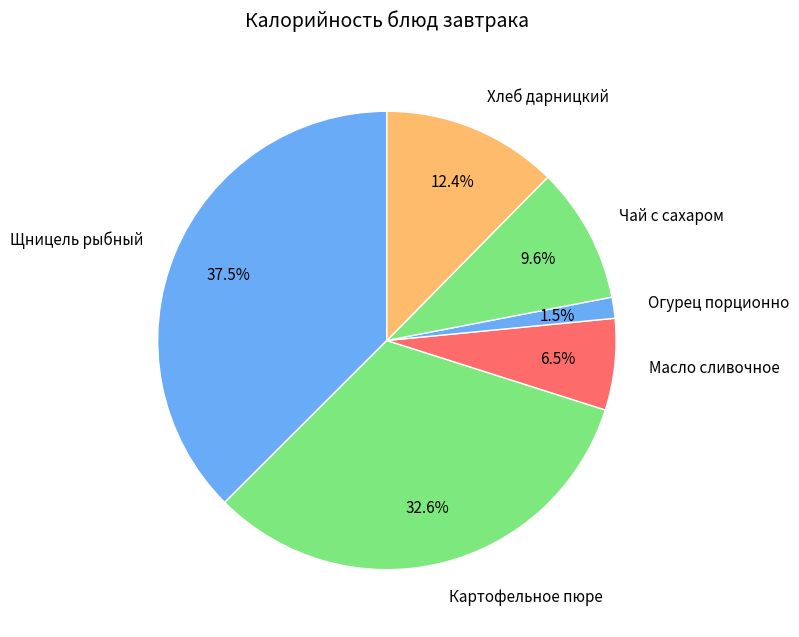

What is the smallest slice in the pie chart?

Огурец порционно